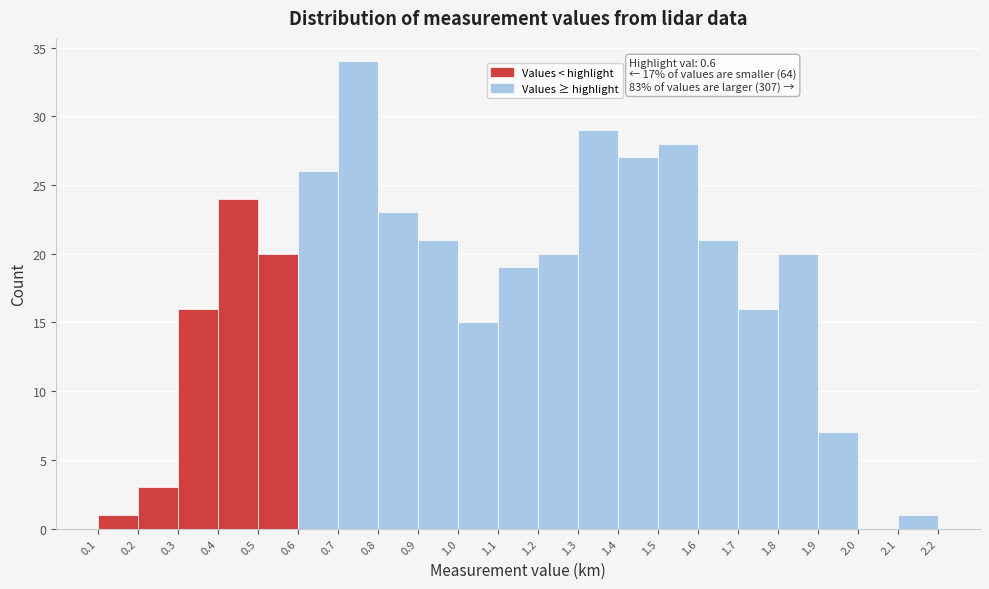

Which range on the x-axis has the tallest bar?

0.7 to 0.8